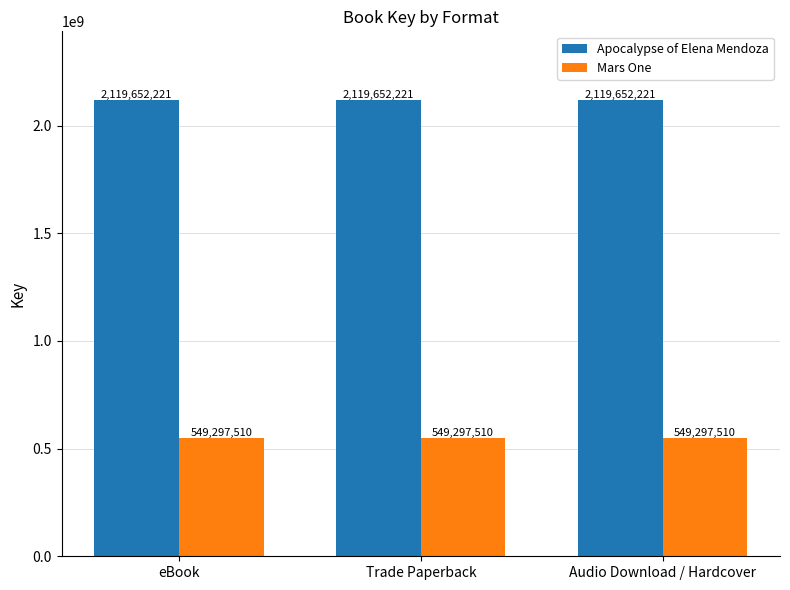

Rank the series by their maximum value, from lowest to highest.

Mars One, Apocalypse of Elena Mendoza